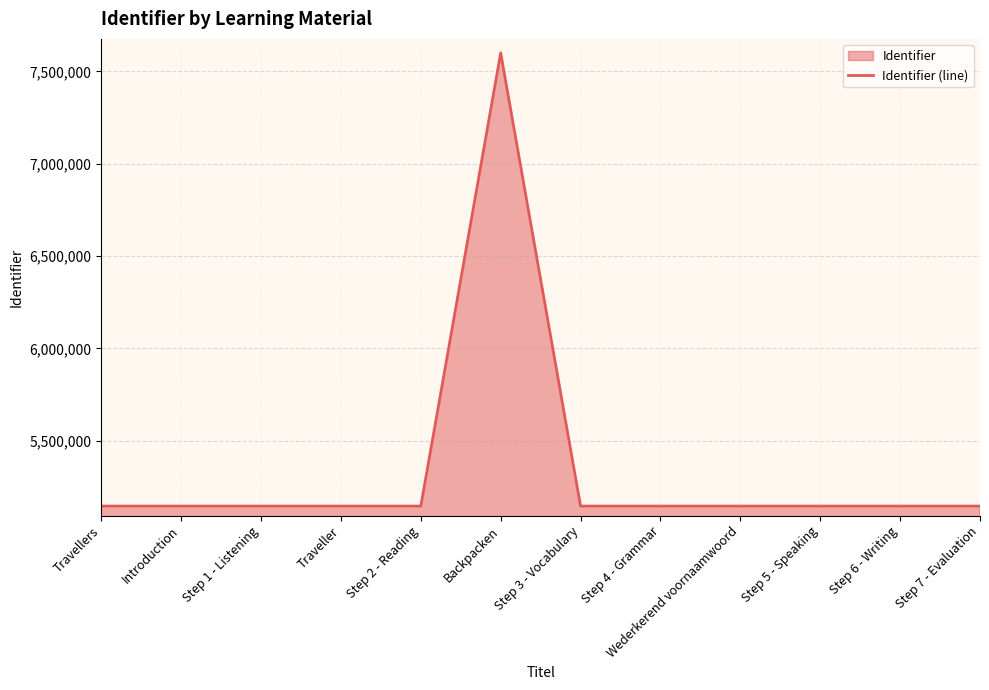

Where is the first local minimum?

Step 3 - Vocabulary